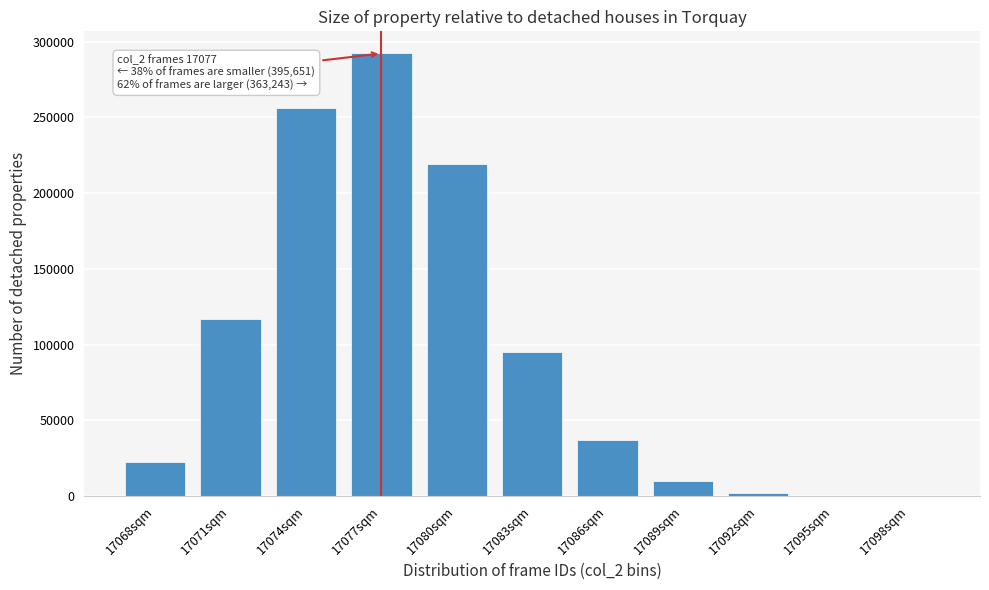

At which category does the chart reach its peak across all series?

17077sqm